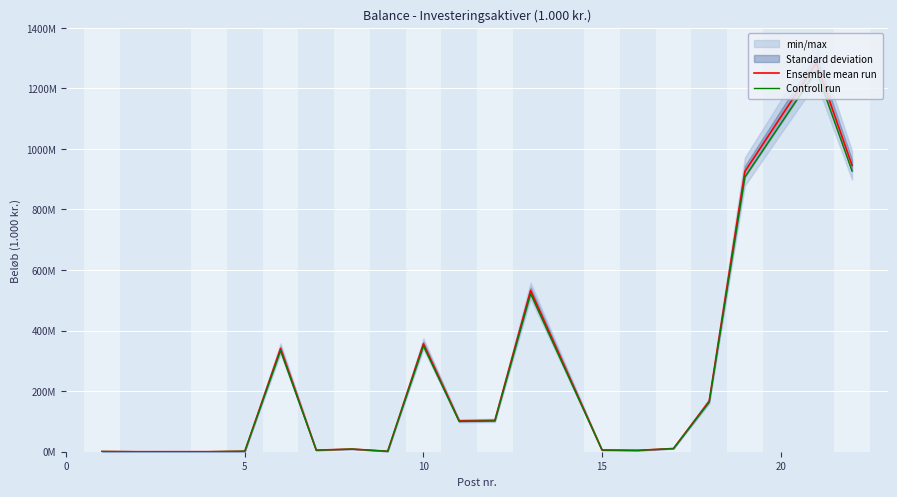

True or false: Controll run and Ensemble mean run intersect in this chart.

False